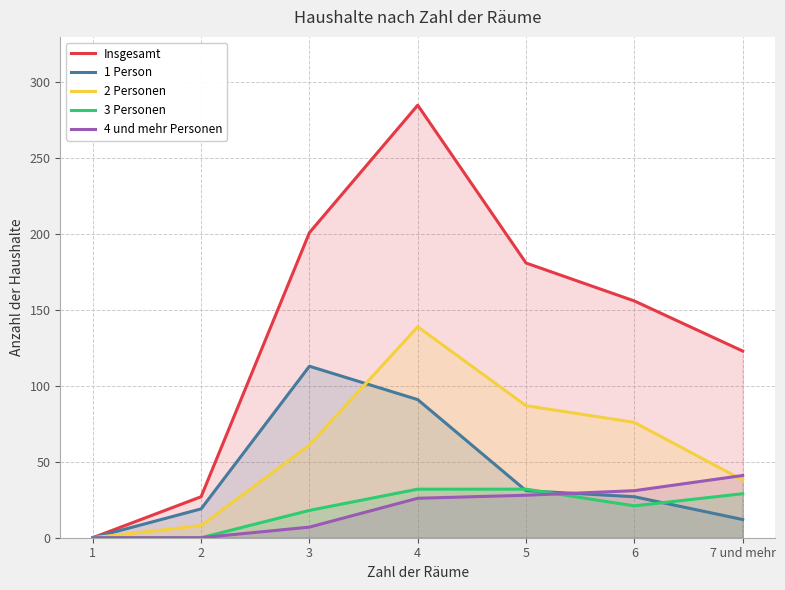

What value does the 4 und mehr Personen series have at 4, to the nearest 5?

25